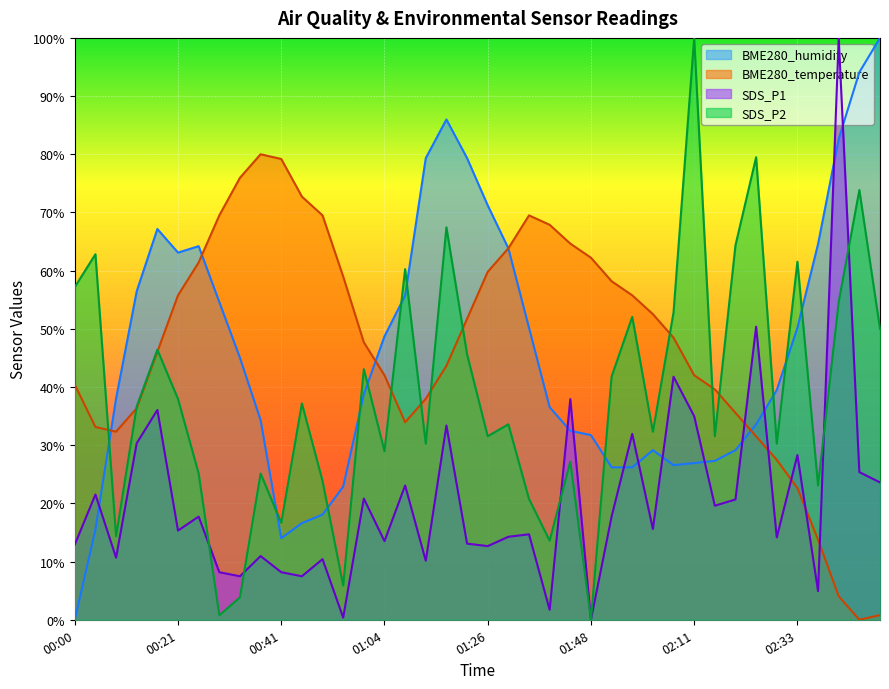

What is the difference between the maximum and minimum values in the BME280_temperature series?

80.0